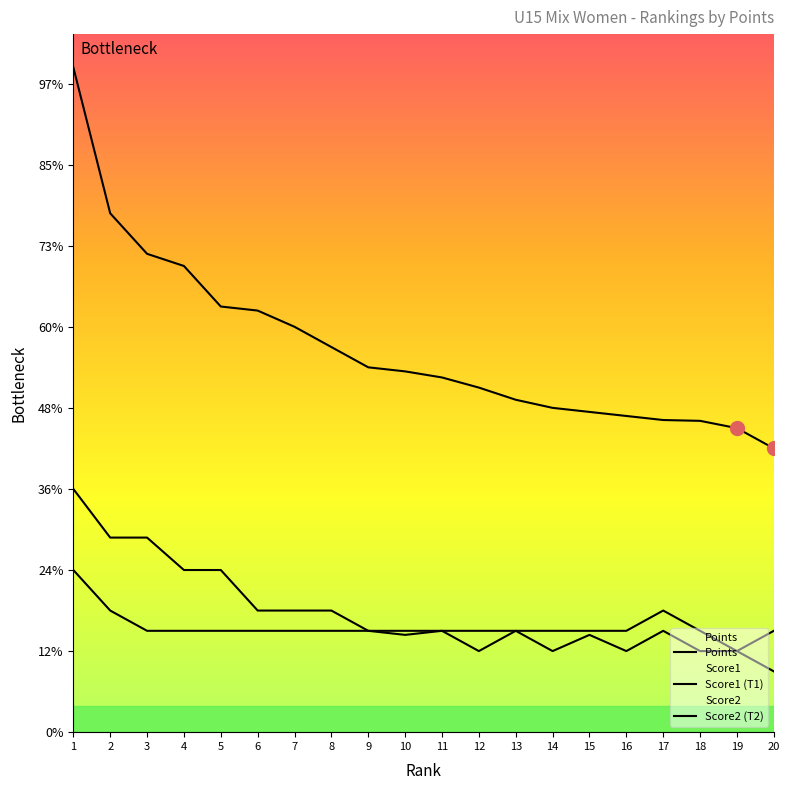

In Score1, how many points are lower than both neighbors (excluding endpoints)?

1